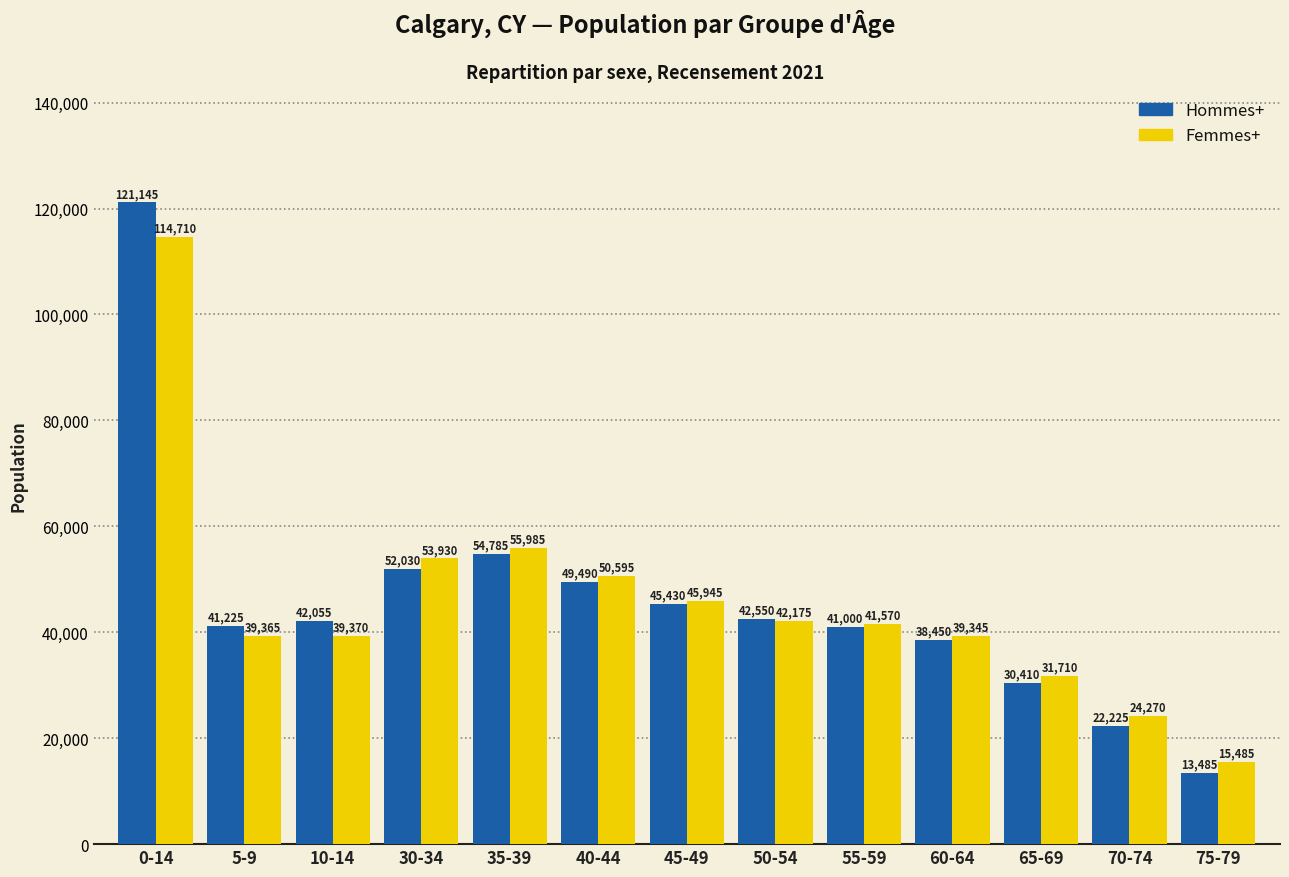

How many values in the Femmes+ series are below 41570?

6